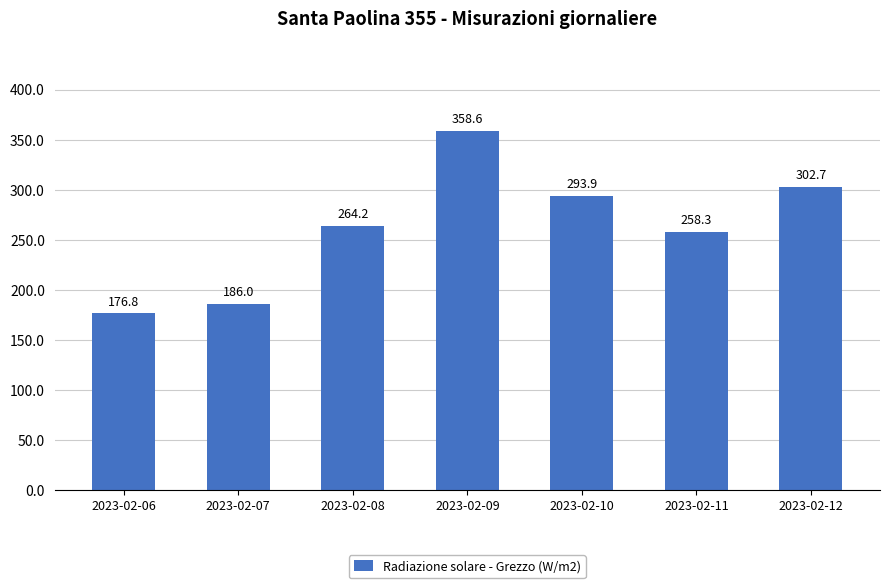

Which category has the highest value across all series?

2023-02-09